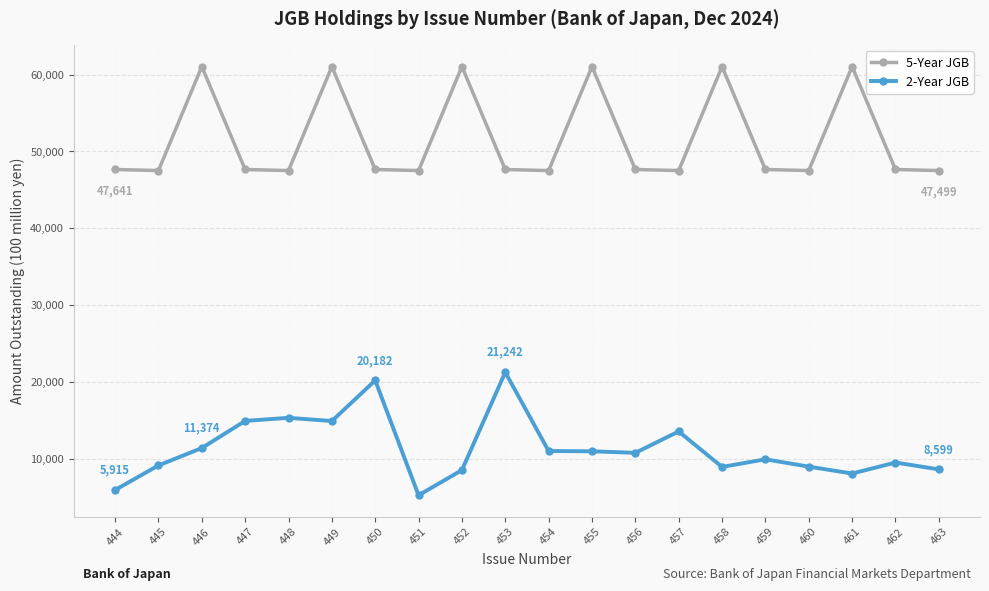

Which series has the largest total across all categories?

5-Year JGB